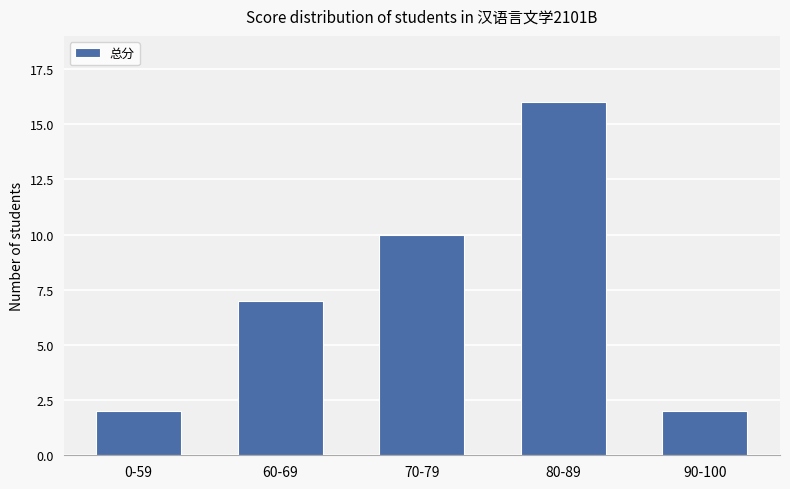

What is the average value?

7